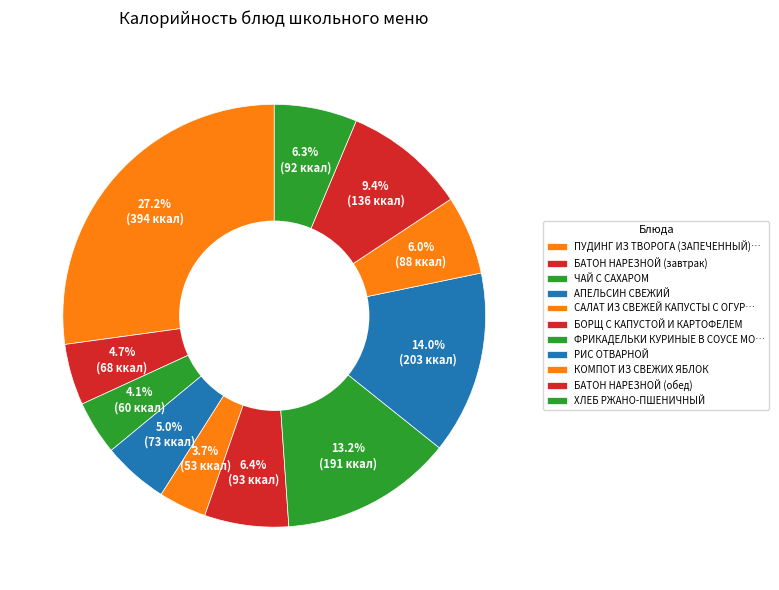

Combined, what portion of the pie is РИС ОТВАРНОЙ and БАТОН НАРЕЗНОЙ (обед)?

23.4%